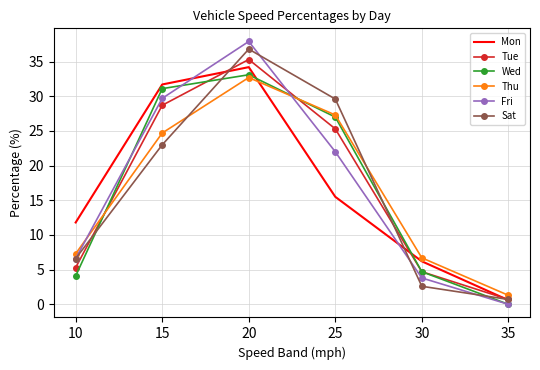

The Sat series shows 6.6 at 10. True or false?

True